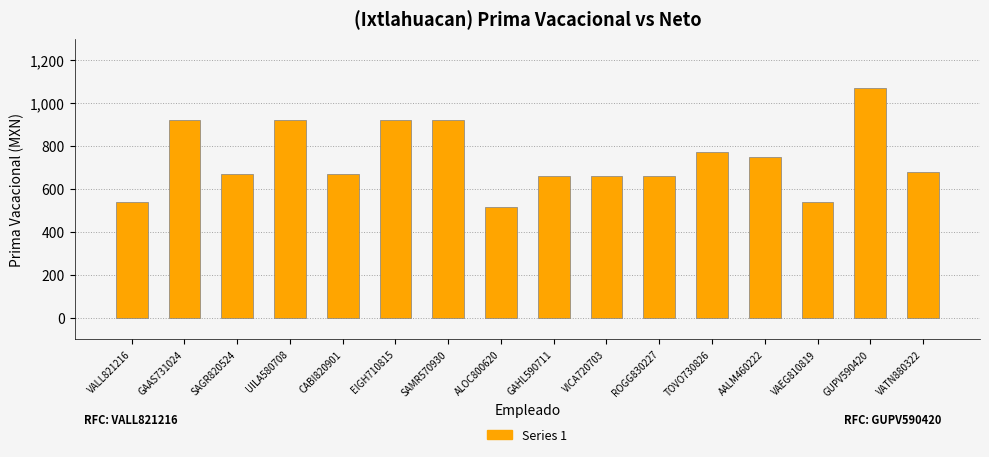

What is the minimum value shown in the chart?

516